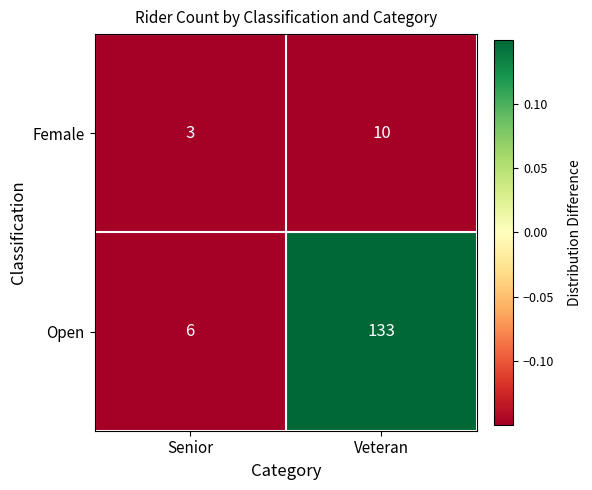

Is it true that Open equals 6 at Senior?

True